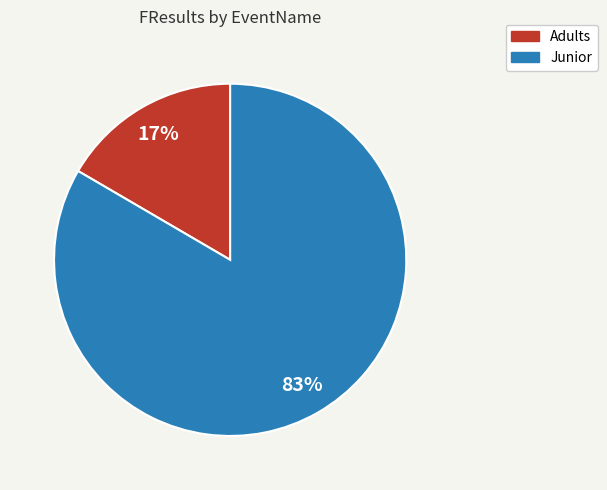

Rank the categories by value from highest to lowest.

Junior, Adults